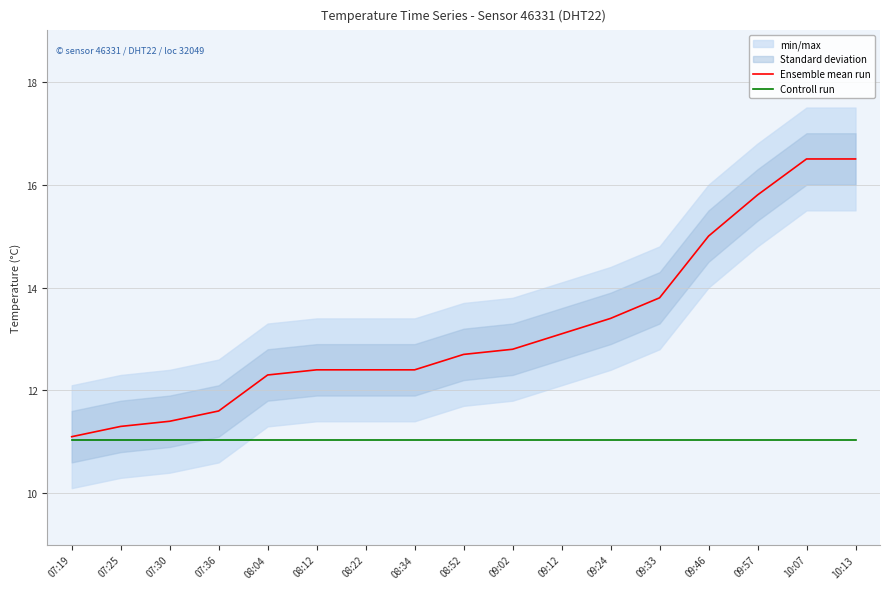

True or false: Ensemble mean run has a value of 18.3 at 08:34.

False